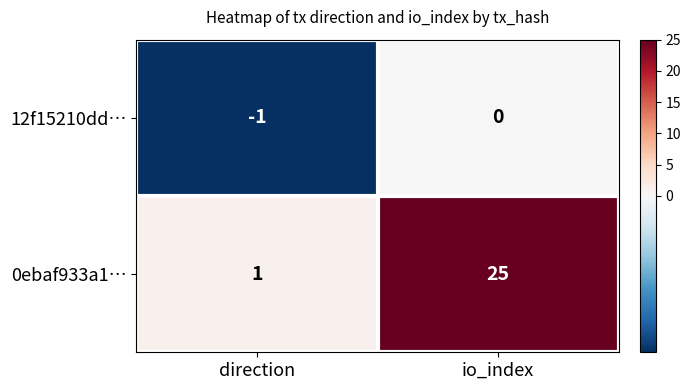

Reading left to right, extract all data points from this chart.

12f15210dd…: direction=-1	io_index=0
0ebaf933a1…: direction=1	io_index=25